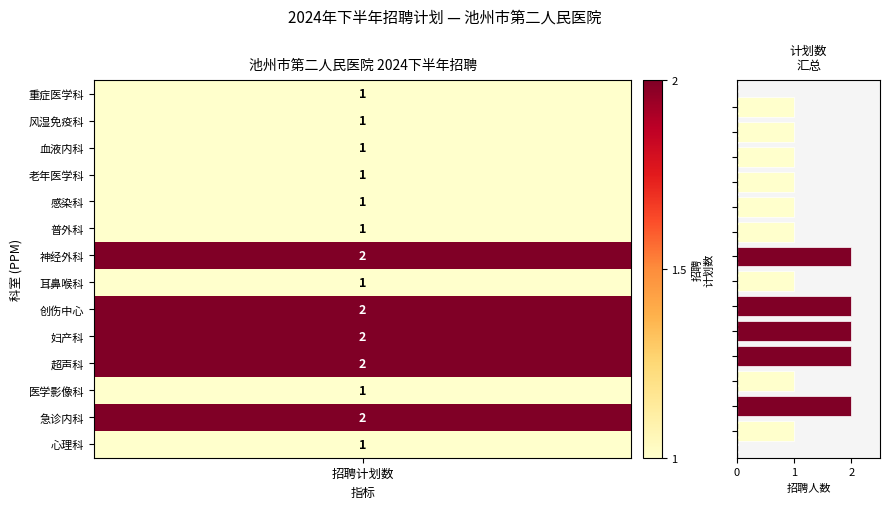

What is the value of the 4th bar from the top?

1